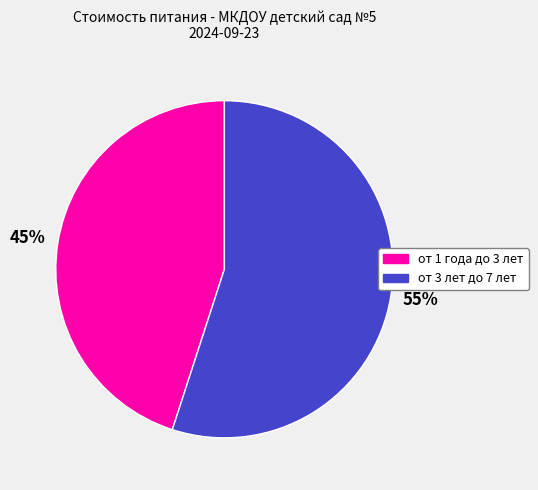

Do от 1 года до 3 лет and от 3 лет до 7 лет together represent more than half of the pie?

Yes